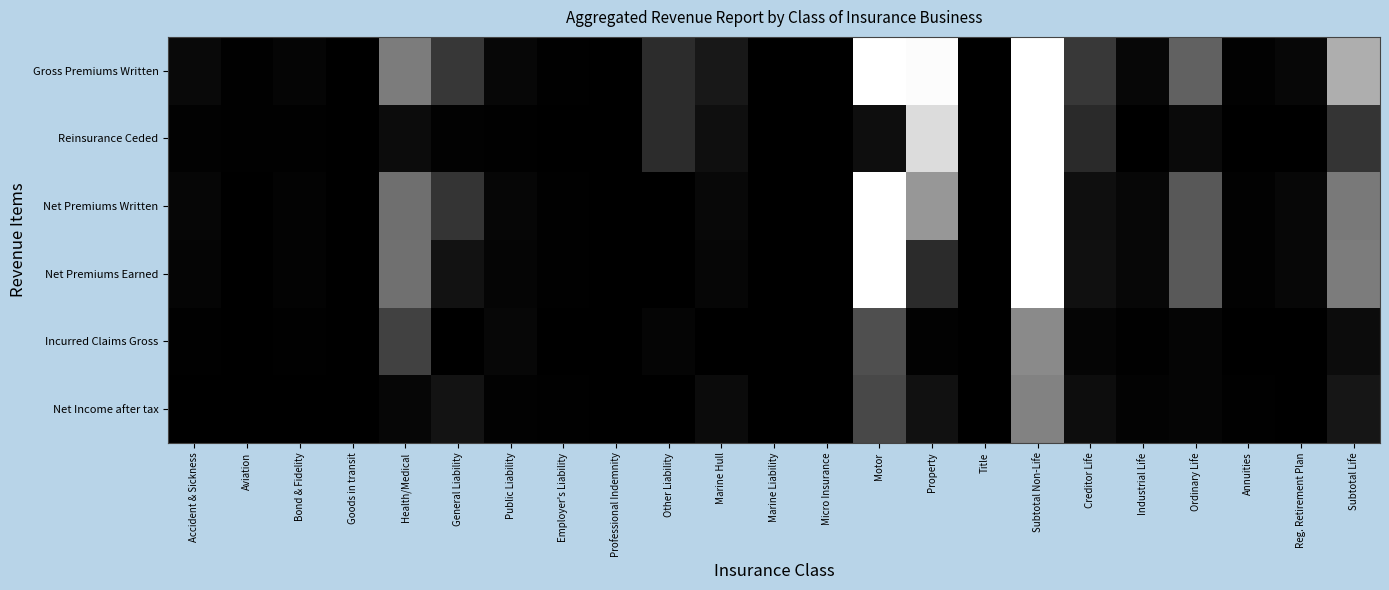

Reading left to right, extract all data points from this chart.

Gross Premiums Written: Accident & Sickness=447036.5	Aviation=49020.5	Bond & Fidelity=249031.6	Goods in transit=8956.0	Health/Medical=6079768.0	General Liability=2695918.3	Public Liability=360093.0	Employer's Liability=78036.0	Professional Indemnity=1367.0	Other Liability=2220995.0	Marine Hull=1190461.1	Marine Liability=31566.0	Micro Insurance=1027.0	Motor=14148096.8	Property=12320761.6	Title=0.0	Subtotal Non-Life=39882134.5	Creditor Life=2807840.2	Industrial Life=378946.0	Ordinary Life=4826404.0	Annuities=140354.0	Reg. Retirement Plan=378336.0	Subtotal Life=8531880.3
Reinsurance Ceded: Accident & Sickness=116764.2	Aviation=48832.9	Bond & Fidelity=58520.3	Goods in transit=7613.0	Health/Medical=623124.0	General Liability=135380.0	Public Liability=51850.0	Employer's Liability=8878.0	Professional Indemnity=1367.0	Other Liability=2220995.0	Marine Hull=772287.9	Marine Liability=2283.0	Micro Insurance=0.0	Motor=717890.7	Property=10773619.8	Title=0.0	Subtotal Non-Life=15539405.7	Creditor Life=2065942.3	Industrial Life=0.0	Ordinary Life=513528.2	Annuities=0.0	Reg. Retirement Plan=0.0	Subtotal Life=2579470.5
Net Premiums Written: Accident & Sickness=330272.4	Aviation=187.7	Bond & Fidelity=190511.3	Goods in transit=1343.0	Health/Medical=5456644.0	General Liability=2560538.3	Public Liability=308243.0	Employer's Liability=69158.0	Professional Indemnity=0.0	Other Liability=0.0	Marine Hull=418173.1	Marine Liability=29283.0	Micro Insurance=1027.0	Motor=13430206.2	Property=7411691.8	Title=0.0	Subtotal Non-Life=30207278.8	Creditor Life=741898.0	Industrial Life=378946.0	Ordinary Life=4312875.8	Annuities=140354.0	Reg. Retirement Plan=378336.0	Subtotal Life=5952409.9
Net Premiums Earned: Accident & Sickness=262675.9	Aviation=187.7	Bond & Fidelity=190030.1	Goods in transit=1634.0	Health/Medical=5487434.0	General Liability=899156.0	Public Liability=271165.0	Employer's Liability=81416.0	Professional Indemnity=81.0	Other Liability=0.0	Marine Hull=308382.3	Marine Liability=27617.0	Micro Insurance=1027.0	Motor=14114736.9	Property=2114417.2	Title=136.0	Subtotal Non-Life=23760096.0	Creditor Life=798083.8	Industrial Life=378946.0	Ordinary Life=4360025.2	Annuities=140354.0	Reg. Retirement Plan=378336.0	Subtotal Life=6055745.1
Incurred Claims Gross: Accident & Sickness=93980.7	Aviation=-220447.0	Bond & Fidelity=55152.6	Goods in transit=0.0	Health/Medical=3207798.0	General Liability=-624415.1	Public Liability=371340.0	Employer's Liability=-23500.0	Professional Indemnity=0.0	Other Liability=255273.0	Marine Hull=-357658.9	Marine Liability=-11001.0	Micro Insurance=0.0	Motor=3886362.9	Property=128953.5	Title=0.0	Subtotal Non-Life=6761838.8	Creditor Life=281205.9	Industrial Life=51087.2	Ordinary Life=285187.0	Annuities=0.0	Reg. Retirement Plan=0.0	Subtotal Life=617480.1
Net Income after tax: Accident & Sickness=35579.3	Aviation=-28262.7	Bond & Fidelity=-55565.5	Goods in transit=500.0	Health/Medical=331743.0	General Liability=937636.0	Public Liability=121062.1	Employer's Liability=61234.8	Professional Indemnity=330.4	Other Liability=2967.6	Marine Hull=541829.3	Marine Liability=23425.0	Micro Insurance=457.0	Motor=3547735.9	Property=855428.4	Title=73.5	Subtotal Non-Life=6376174.3	Creditor Life=635743.6	Industrial Life=147647.5	Ordinary Life=243812.9	Annuities=56658.0	Reg. Retirement Plan=0.0	Subtotal Life=1083861.9